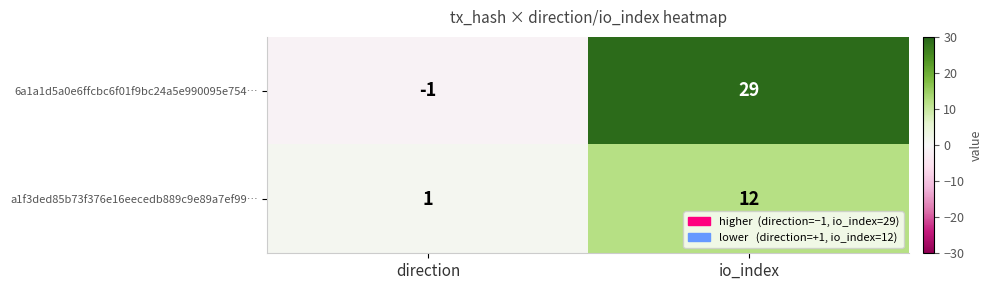

What is the greatest value displayed?

29